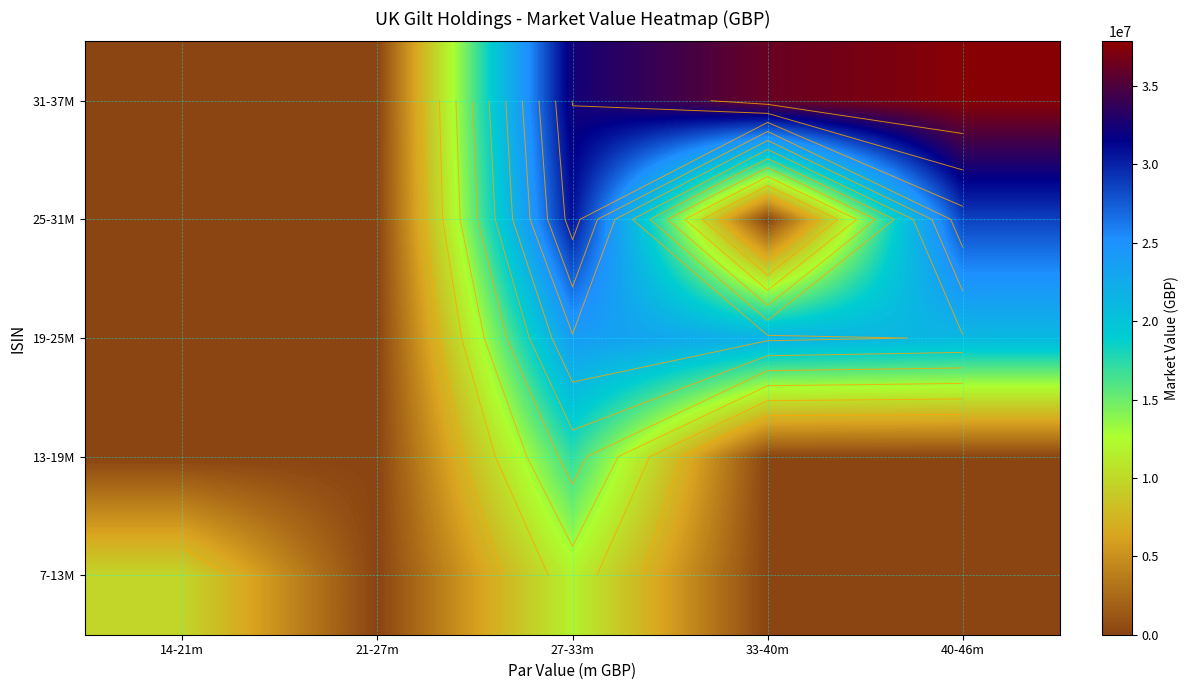

List the labels in order of 13-19M value, smallest first.

14-21m, 21-27m, 33-40m, 40-46m, 27-33m